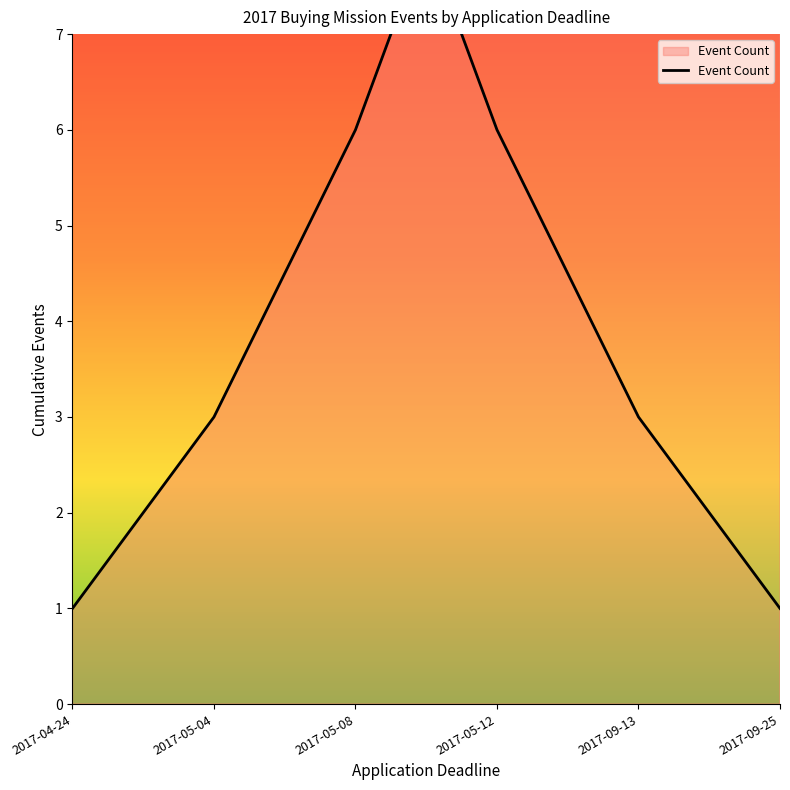

What is the label of the 6th point from the left?

2017-09-25